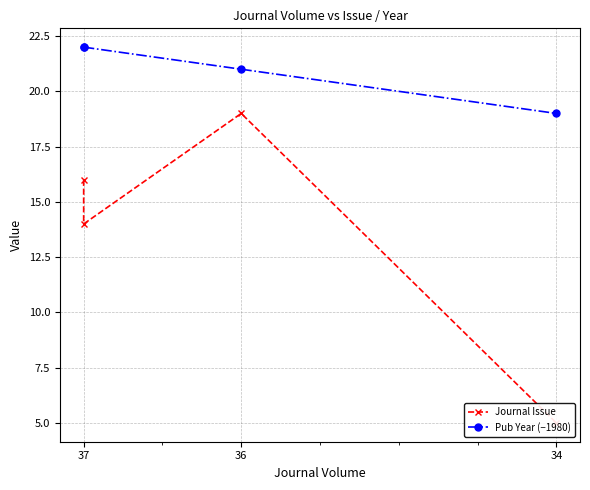

At which category is the sum across all series the highest?

36